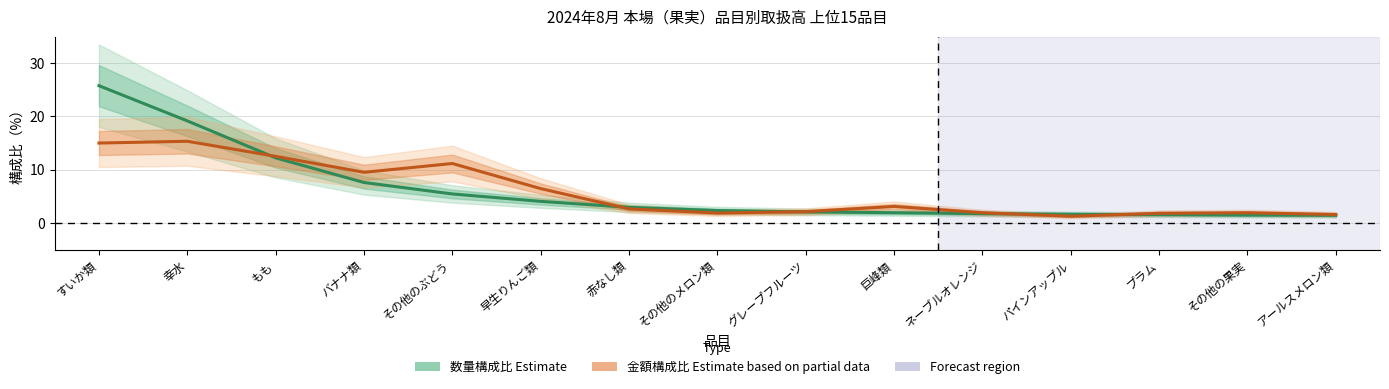

True or false: 数量構成比 (Estimate) has more than 2 interior local peaks.

False